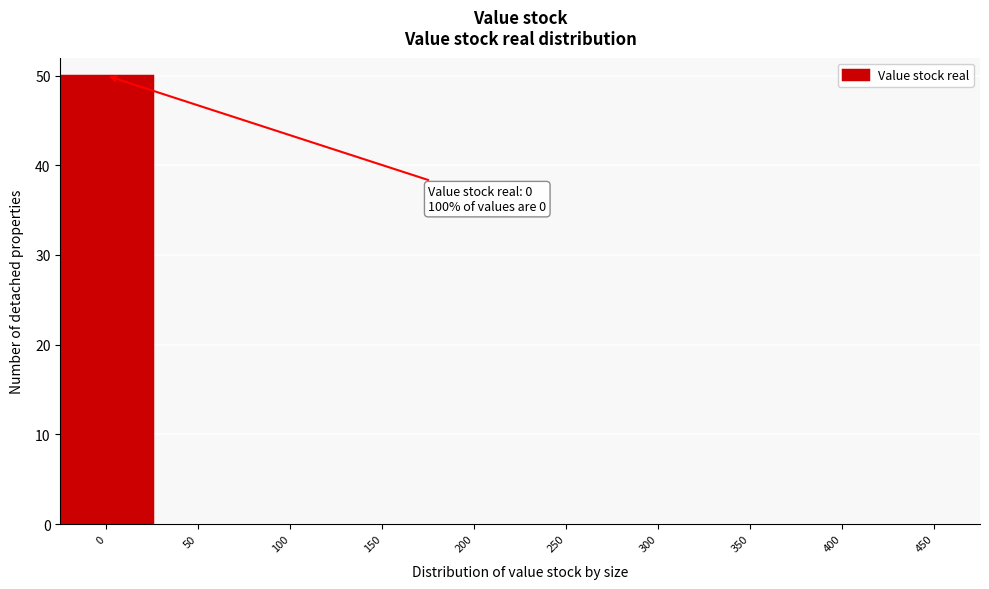

Reading right to left, what are all the values shown in this chart?

450=0	400=0	350=0	300=0	250=0	200=0	150=0	100=0	50=0	0=50